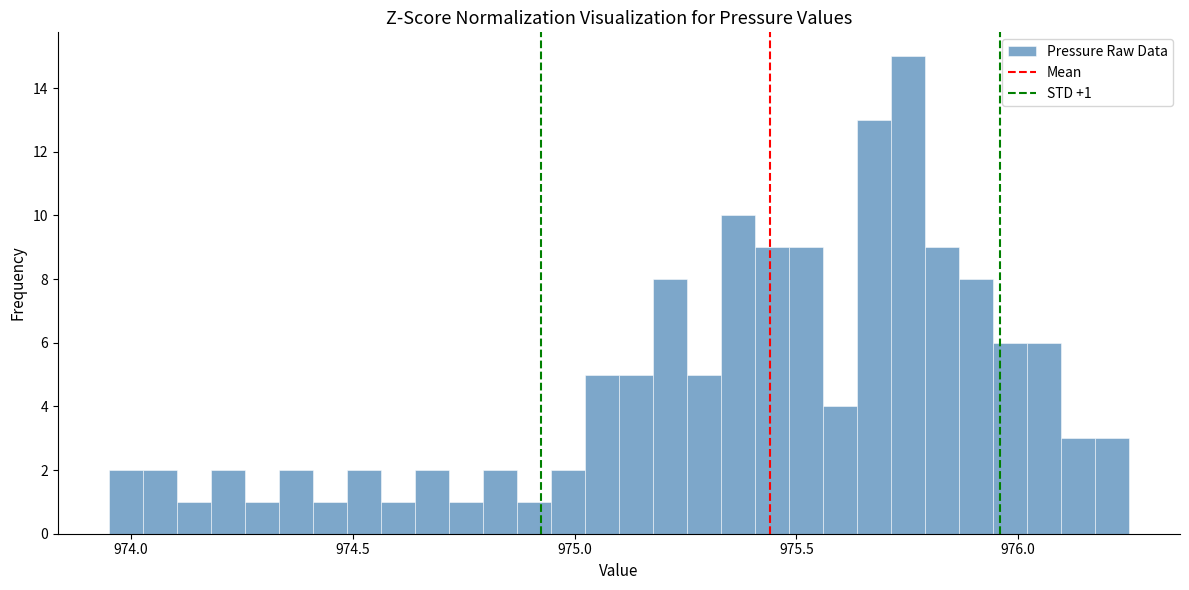

Read against the x-axis, roughly where is the centre of the tallest bar?

975.75